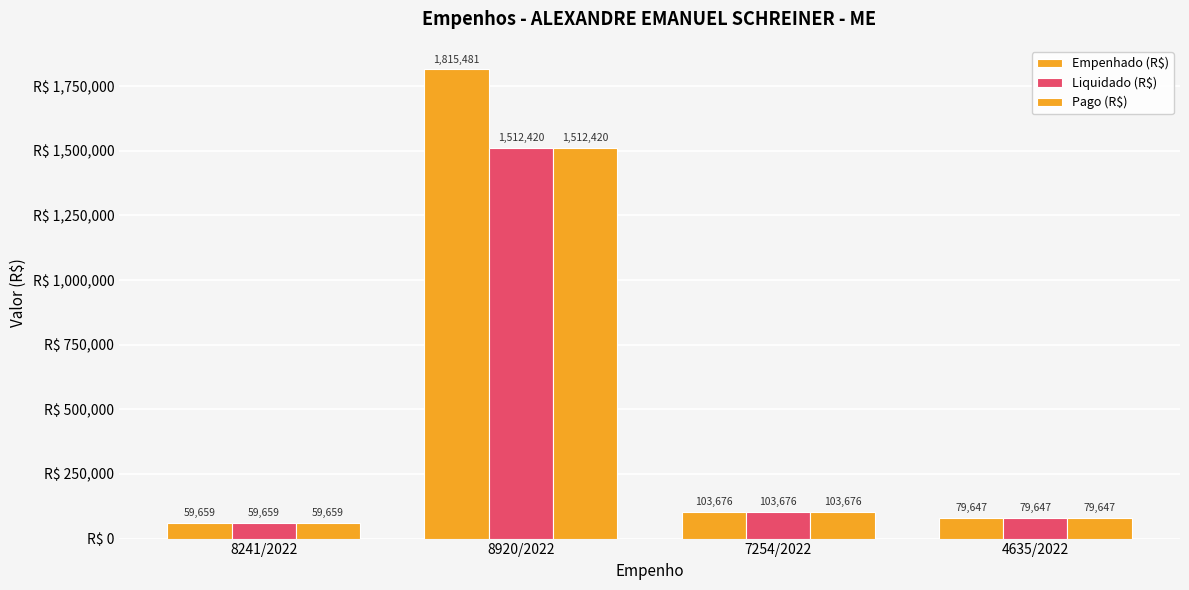

Between 4635/2022 and 7254/2022, which is larger?

7254/2022